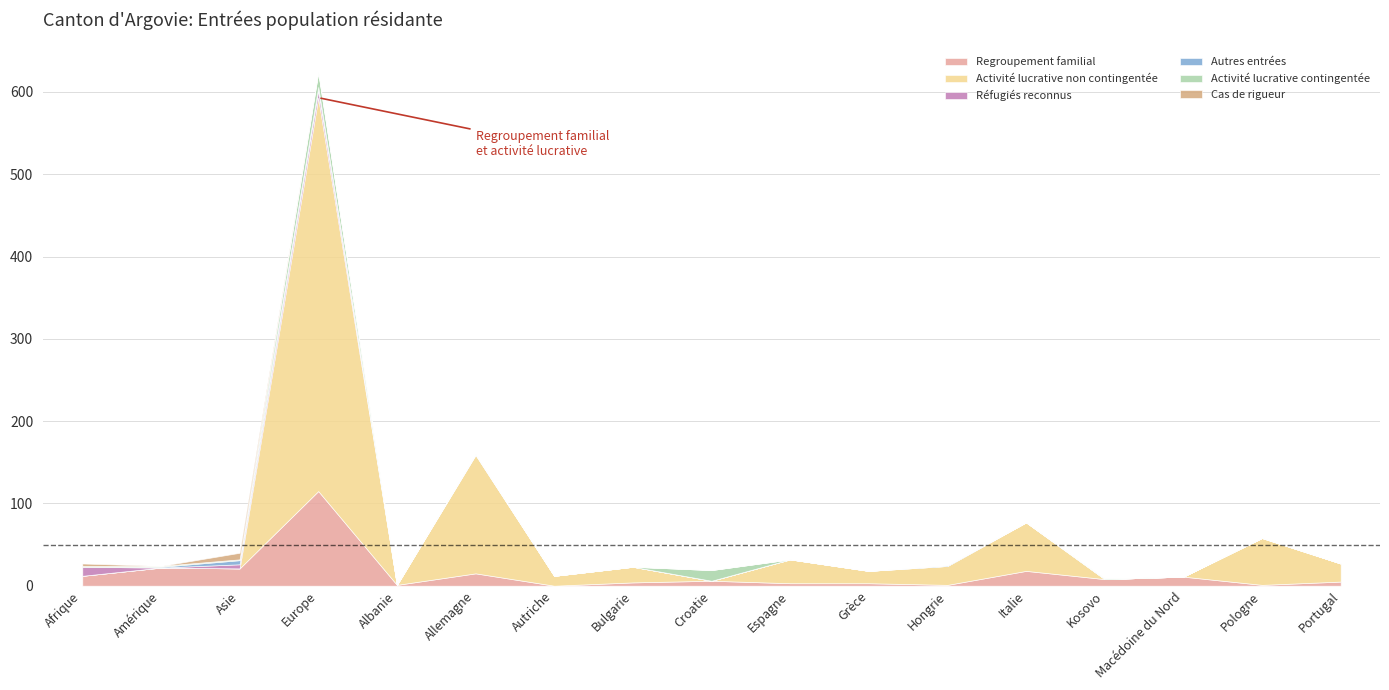

What is the sum of all Autres entrées values?

12